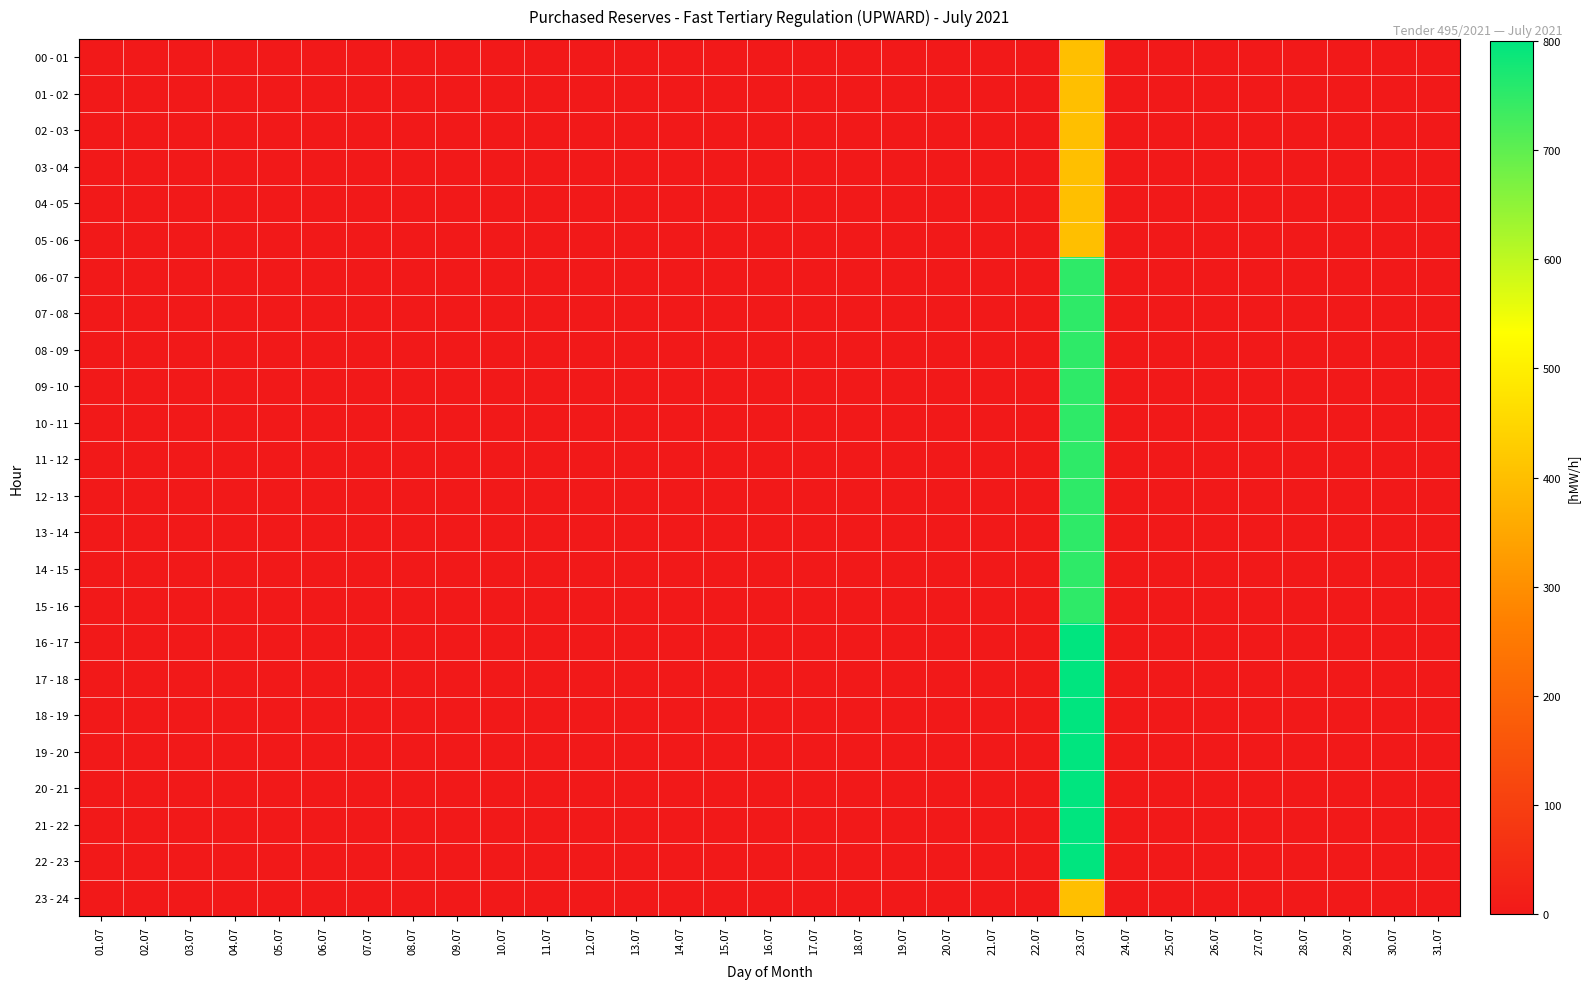

Which label corresponds to the smallest value in the chart?

01.07